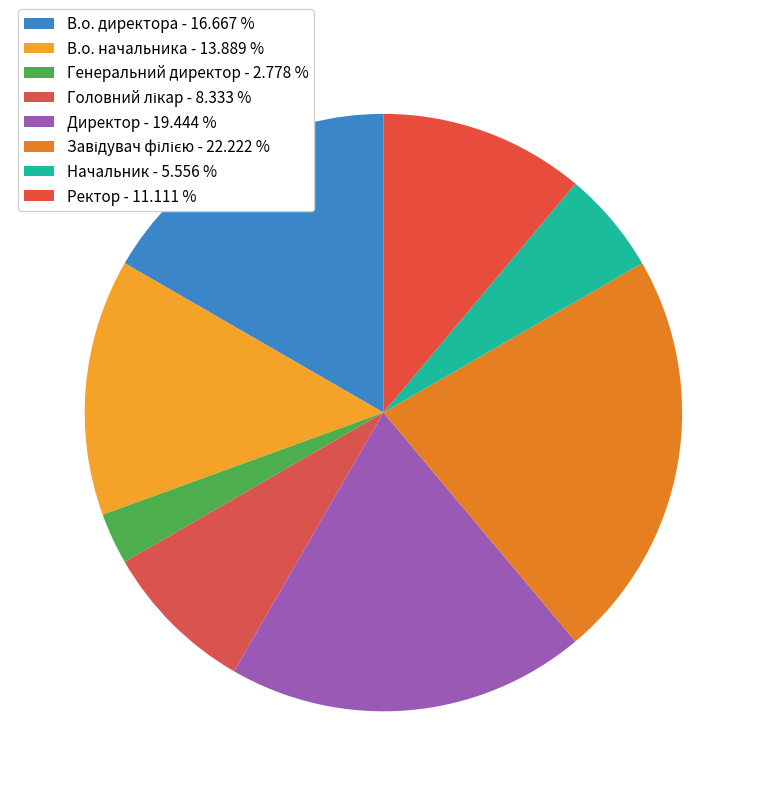

What percentage is NOT represented by Ректор?

88.9%